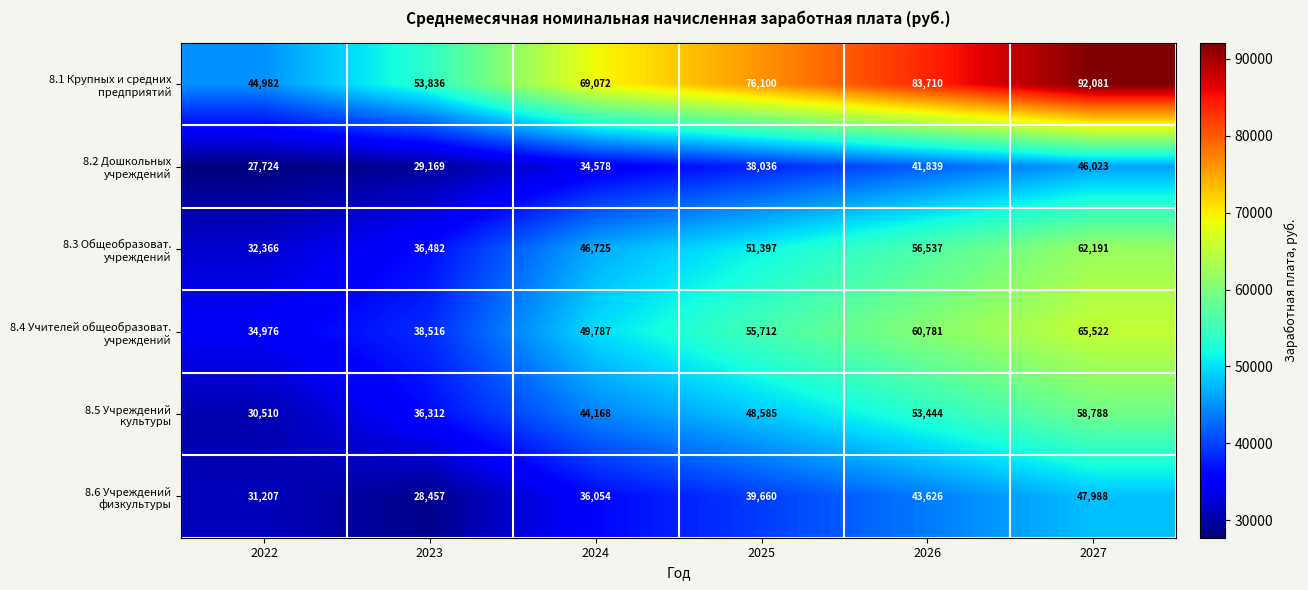

What is the spread (max minus min) of values at 2027?

46058